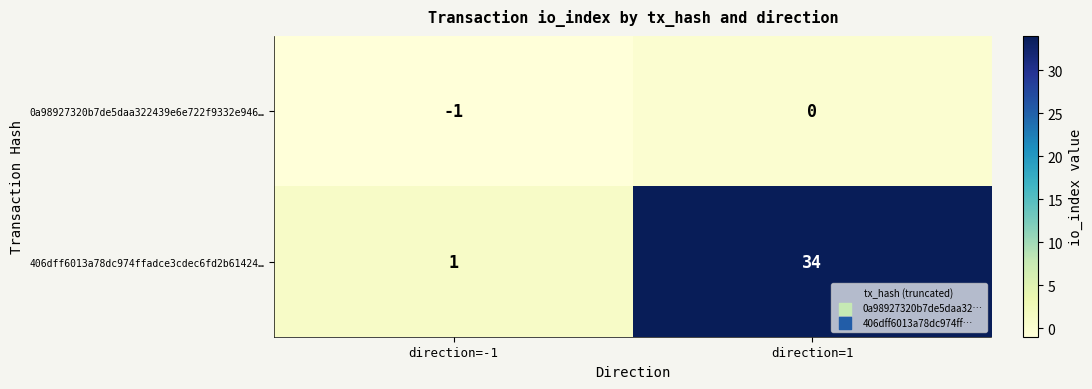

At which category does the chart reach its minimum across all series?

direction=-1